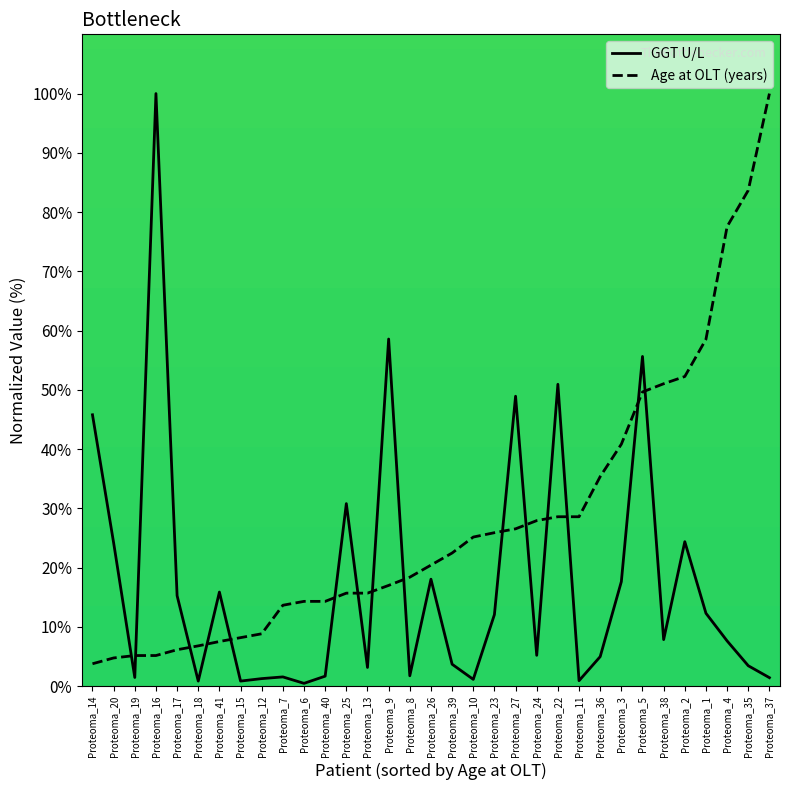

Reading right to left, what are all the values shown in this chart?

GGT U/L: 1.4	3.4	7.6	12.3	24.4	7.8	55.6	17.6	5.0	0.9	50.9	5.2	48.9	12.1	1.1	3.7	18.0	1.7	58.6	3.1	30.8	1.7	0.4	1.5	1.2	0.8	15.9	0.8	15.2	100.0	1.4	24.2	45.8
Age at OLT (years): 100.0	83.7	77.6	58.5	52.2	51.0	49.6	40.8	35.3	28.6	28.6	27.9	26.5	25.9	25.1	22.4	20.4	18.4	17.0	15.7	15.7	14.3	14.3	13.6	8.8	8.2	7.5	6.8	6.1	5.1	5.1	4.7	3.8